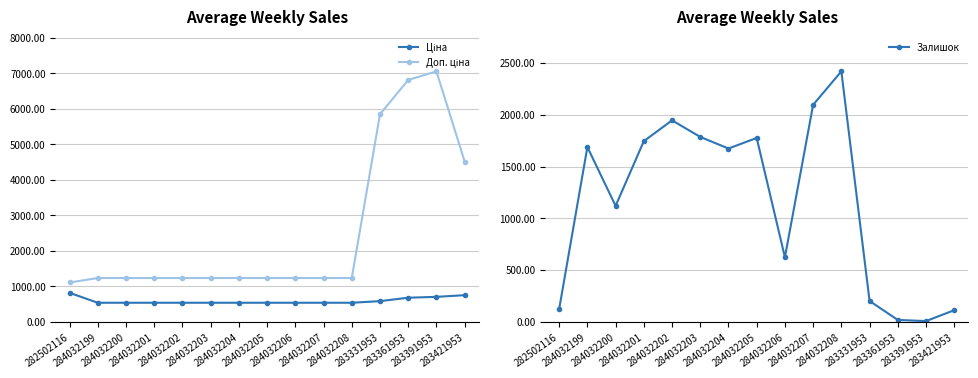

Is it true that Ціна equals 1223.8 at 283421953?

False